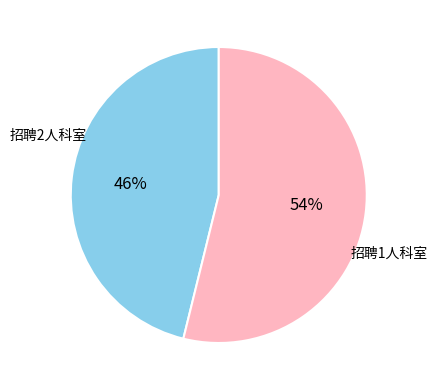

Is there a majority slice in this chart?

Yes